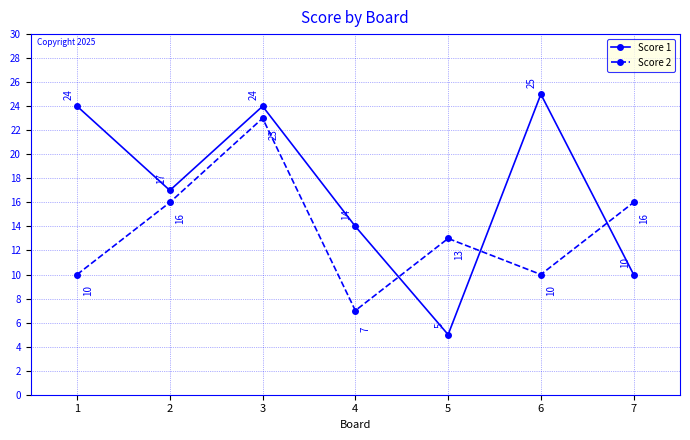

Reading right to left, list all the values displayed in this chart.

Score 1: 10	25	5	14	24	17	24
Score 2: 16	10	13	7	23	16	10